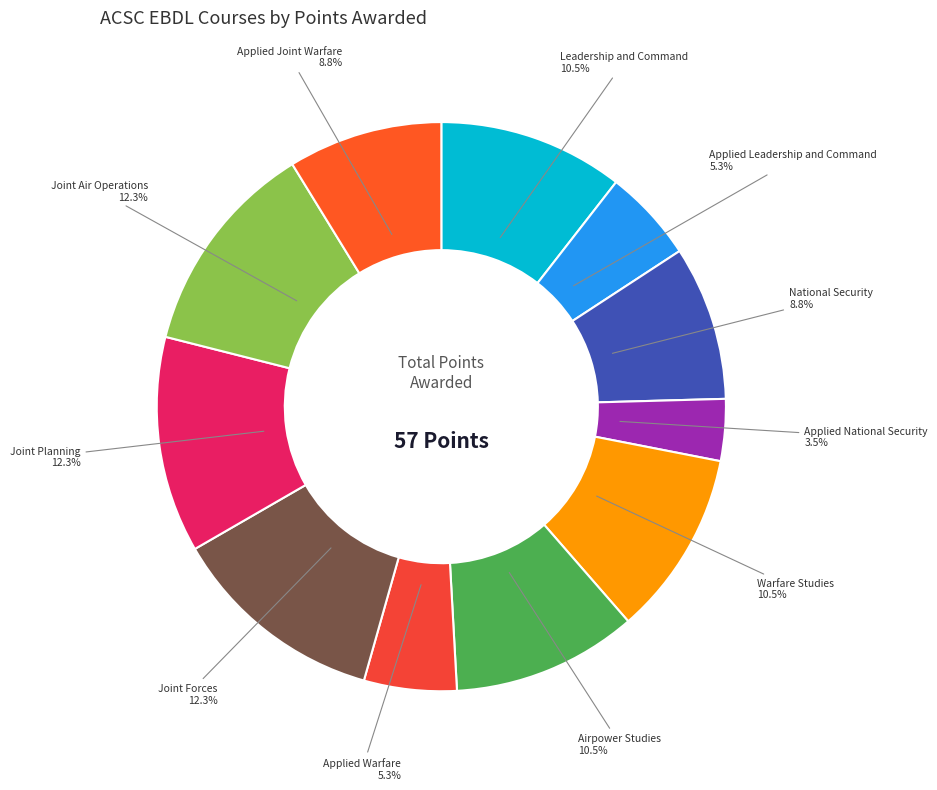

Does any single category account for the majority?

No